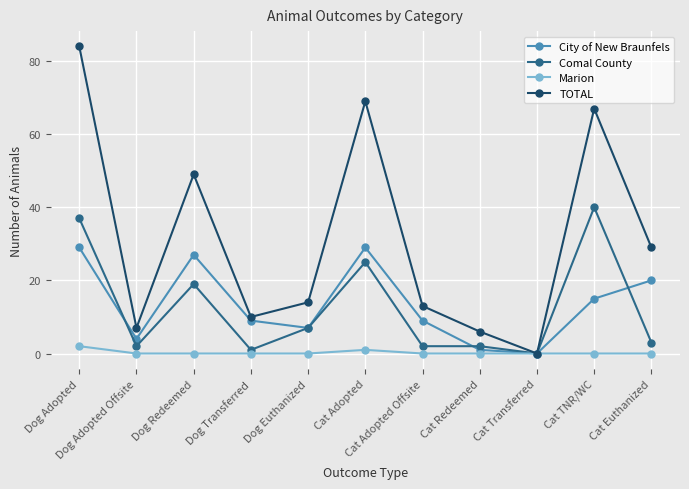

At which category is the sum across all series the highest?

Dog Adopted